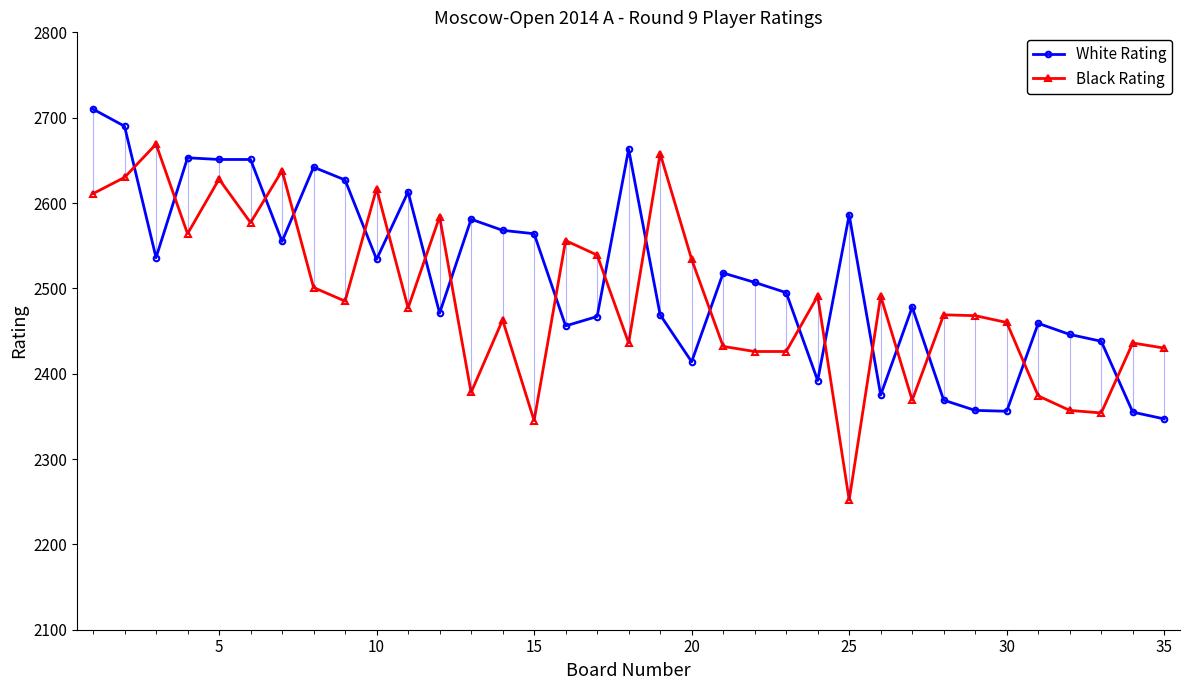

How many values in the Black Rating series exceed 2477?

17